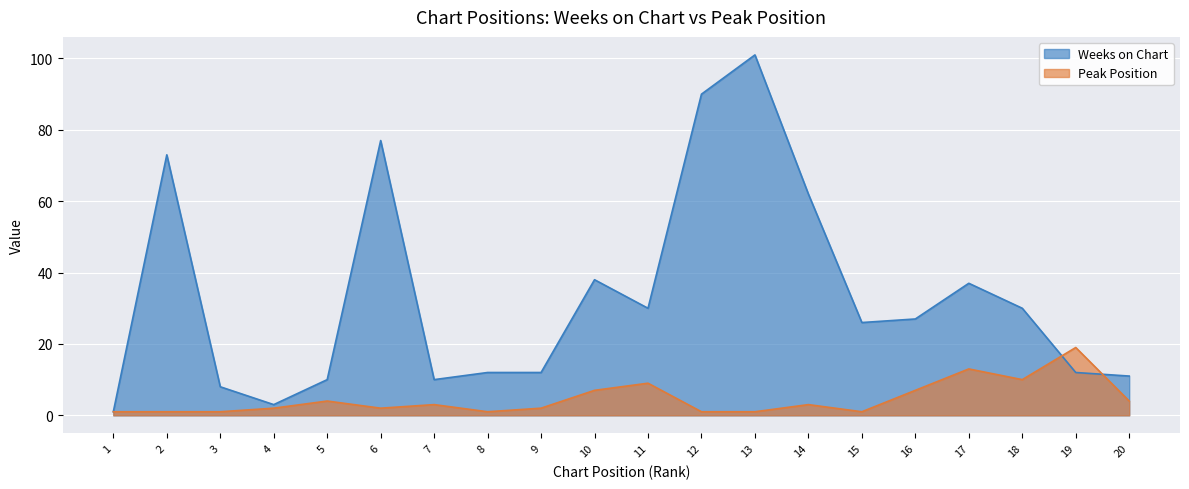

How many values in the Weeks on Chart series exceed 27?

9